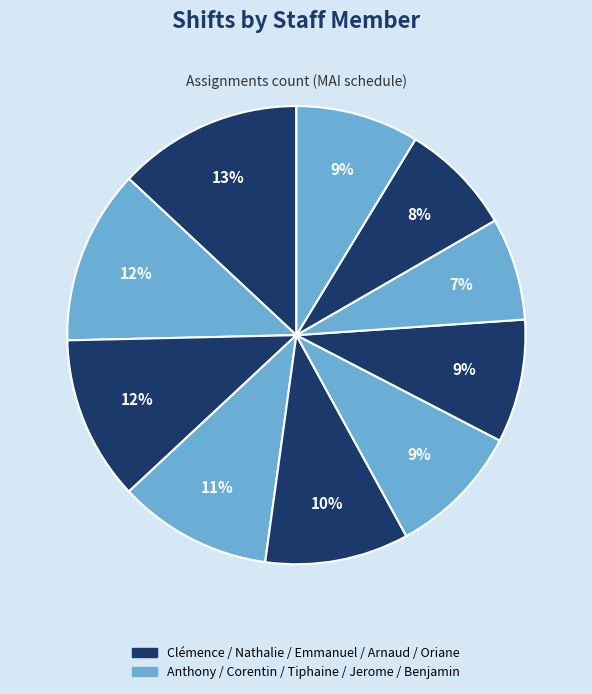

How many segments does this pie chart have?

10